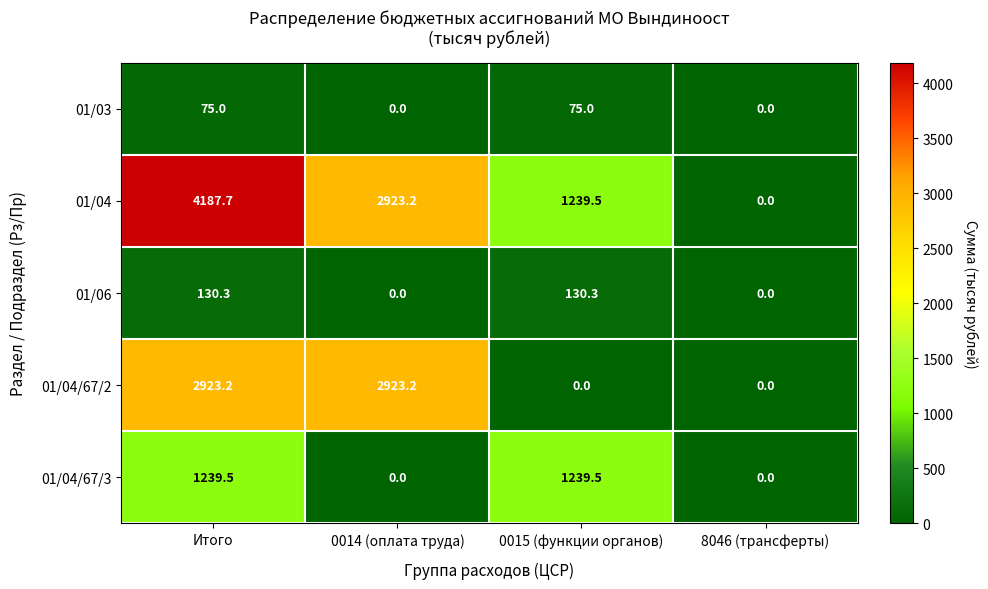

Reading right to left, transcribe all the data shown in this chart.

01/03: 8046 (трансферты)=0.0	0015 (функции органов)=75.0	0014 (оплата труда)=0.0	Итого=75.0
01/04: 8046 (трансферты)=0.0	0015 (функции органов)=1239.5	0014 (оплата труда)=2923.2	Итого=4187.7
01/06: 8046 (трансферты)=0.0	0015 (функции органов)=130.3	0014 (оплата труда)=0.0	Итого=130.3
01/04/67/2: 8046 (трансферты)=0.0	0015 (функции органов)=0.0	0014 (оплата труда)=2923.2	Итого=2923.2
01/04/67/3: 8046 (трансферты)=0.0	0015 (функции органов)=1239.5	0014 (оплата труда)=0.0	Итого=1239.5